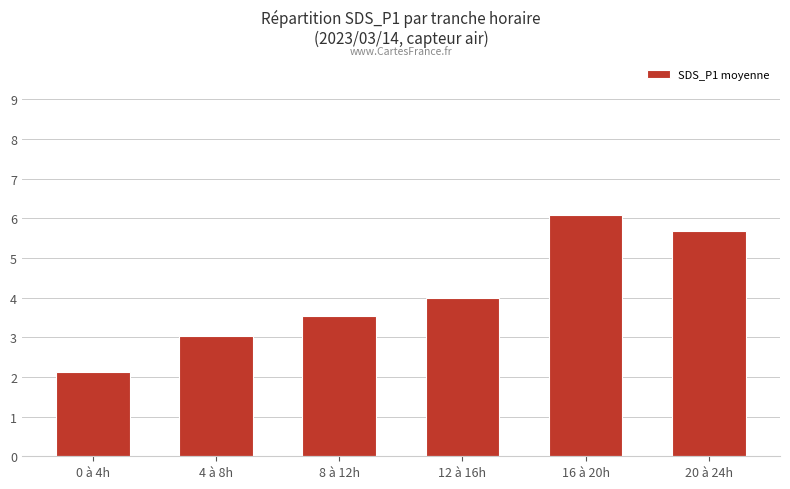

At which label is the value closest to 4?

12 à 16h